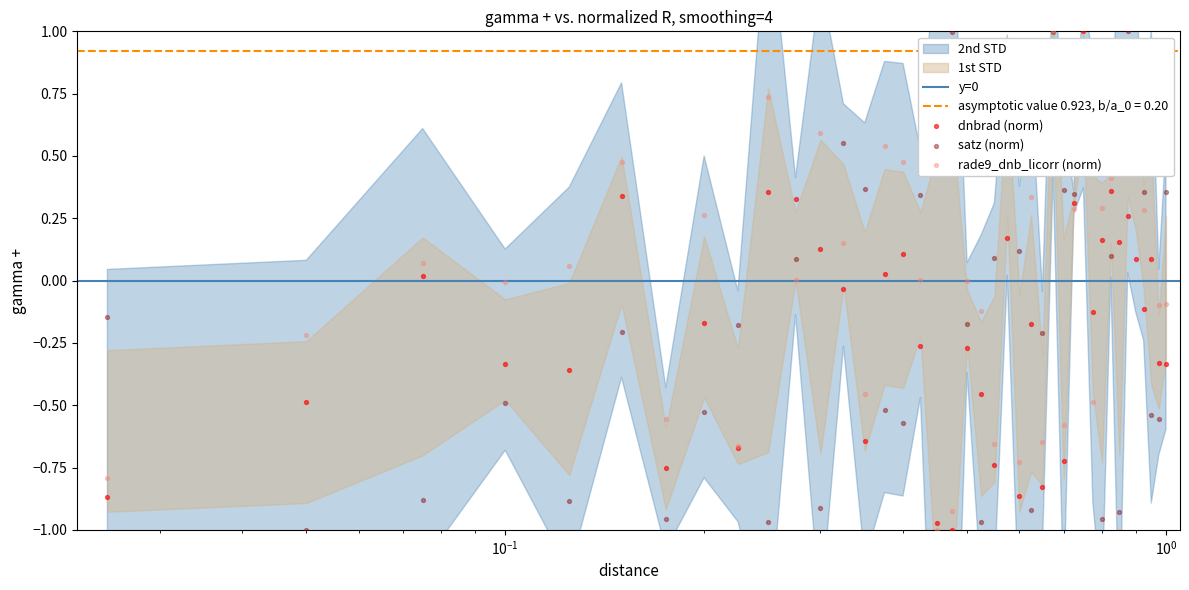

Which series contains the lowest Y value?

dnbrad